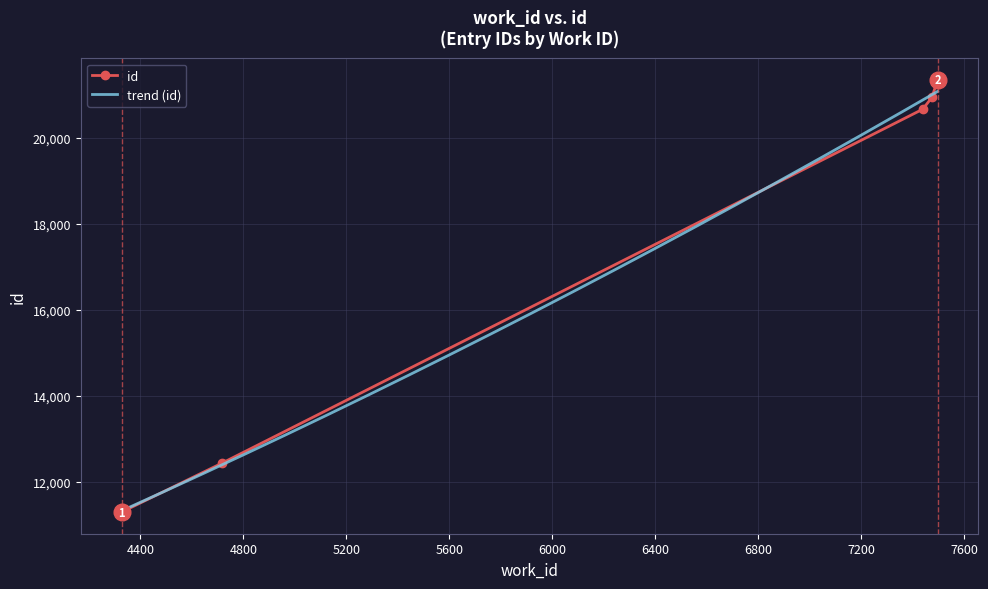

Count the number of categories in the chart.

5